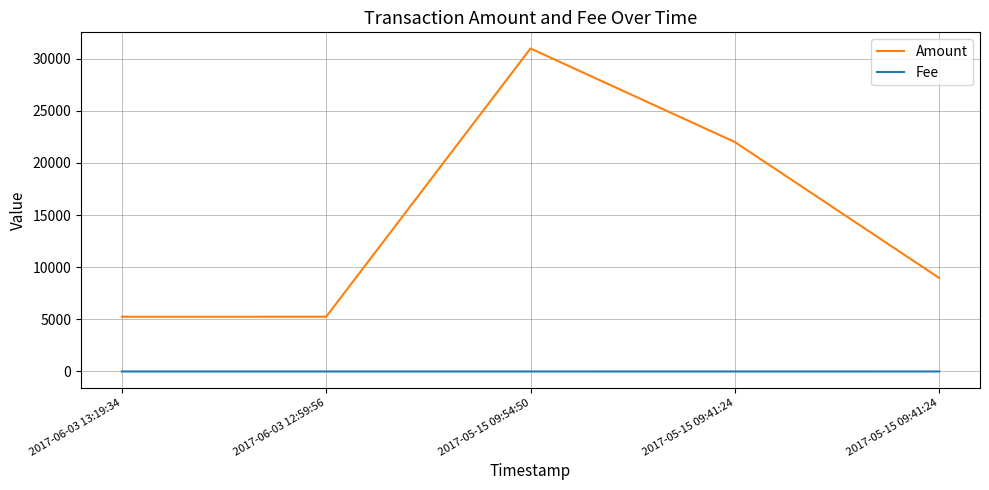

What are all the series names shown in the legend?

Amount, Fee